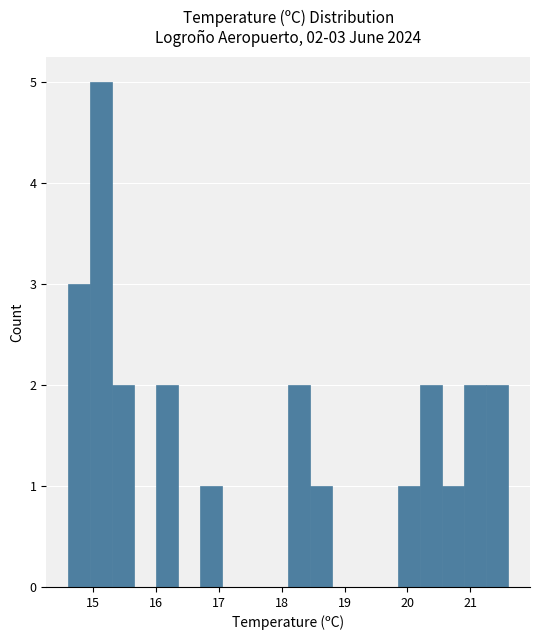

Read against the x-axis, roughly where is the centre of the tallest bar?

15.1